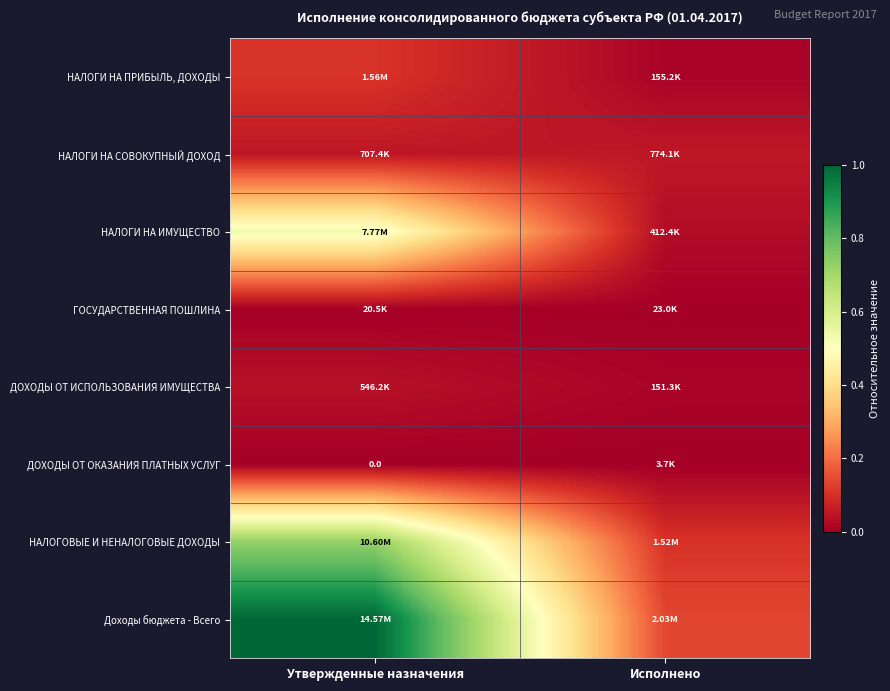

How many values in ДОХОДЫ ОТ ОКАЗАНИЯ ПЛАТНЫХ УСЛУГ are above zero?

1